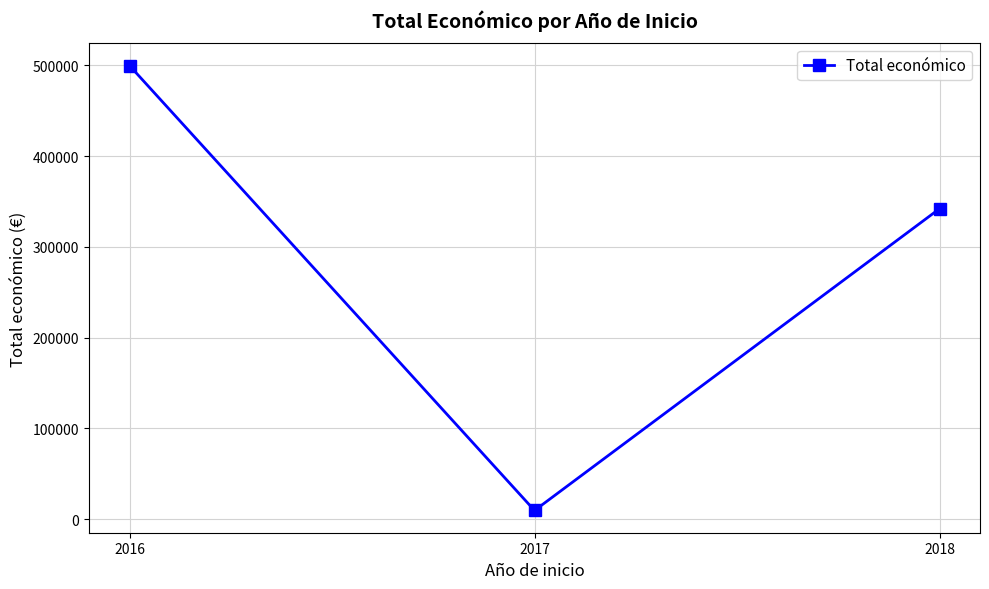

List the labels in order of value, largest first.

2016, 2018, 2017